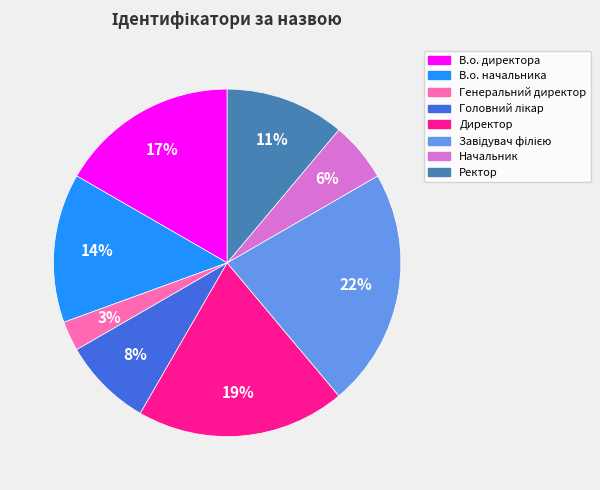

To the nearest percent, what is the difference between the В.о. начальника and В.о. директора slice percentages?

3%